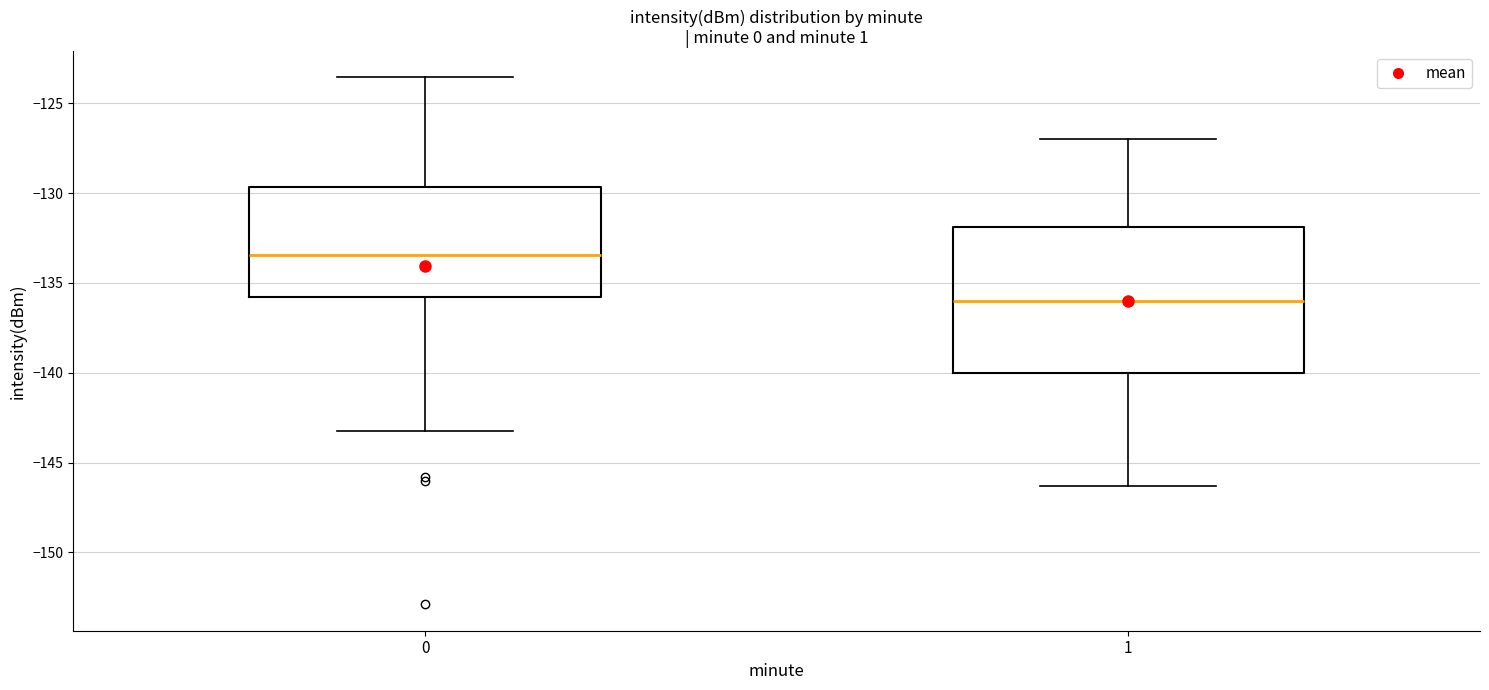

Where does the lower whisker of the box at x = 1 end on the y-axis? The values are not printed on the chart, so give them approximately, as read against the axis.

-146.5